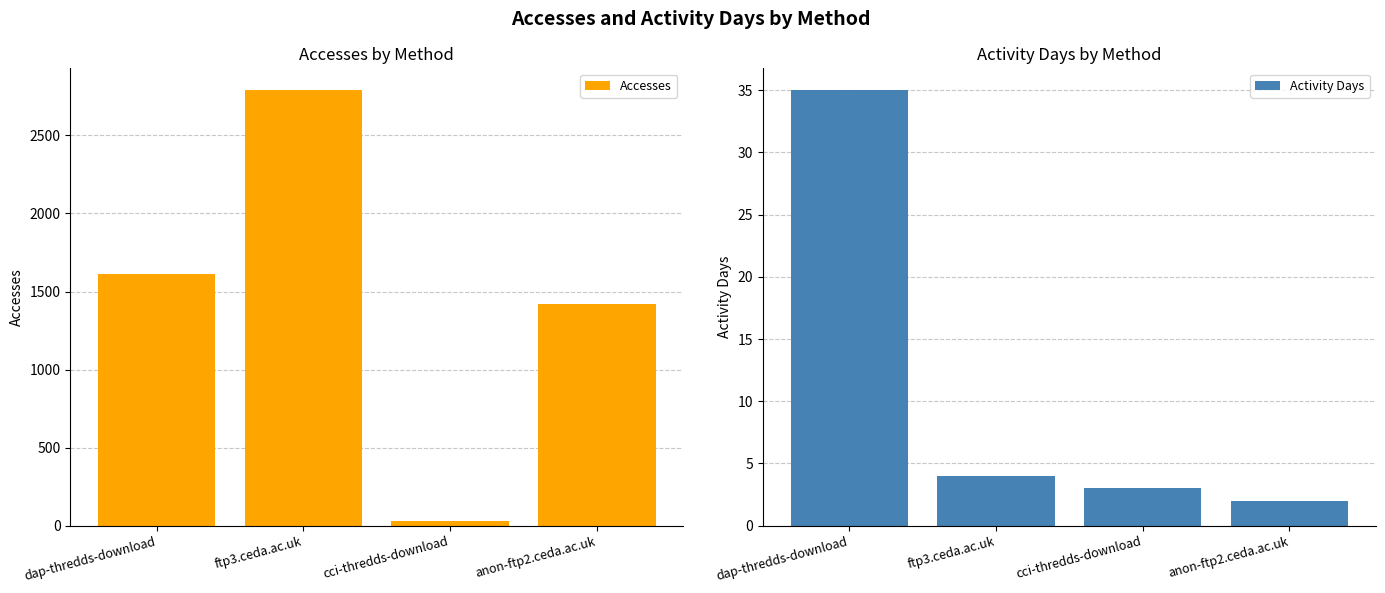

What value does the Activity Days series have at dap-thredds-download, to the nearest 10?

40